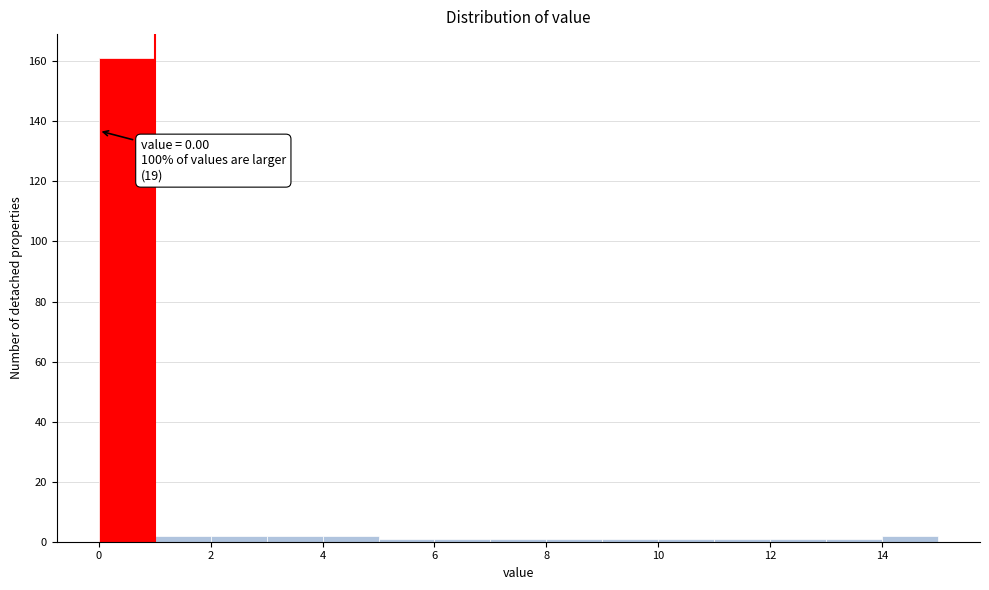

Over which range of the x-axis is the bar tallest?

0 to 1